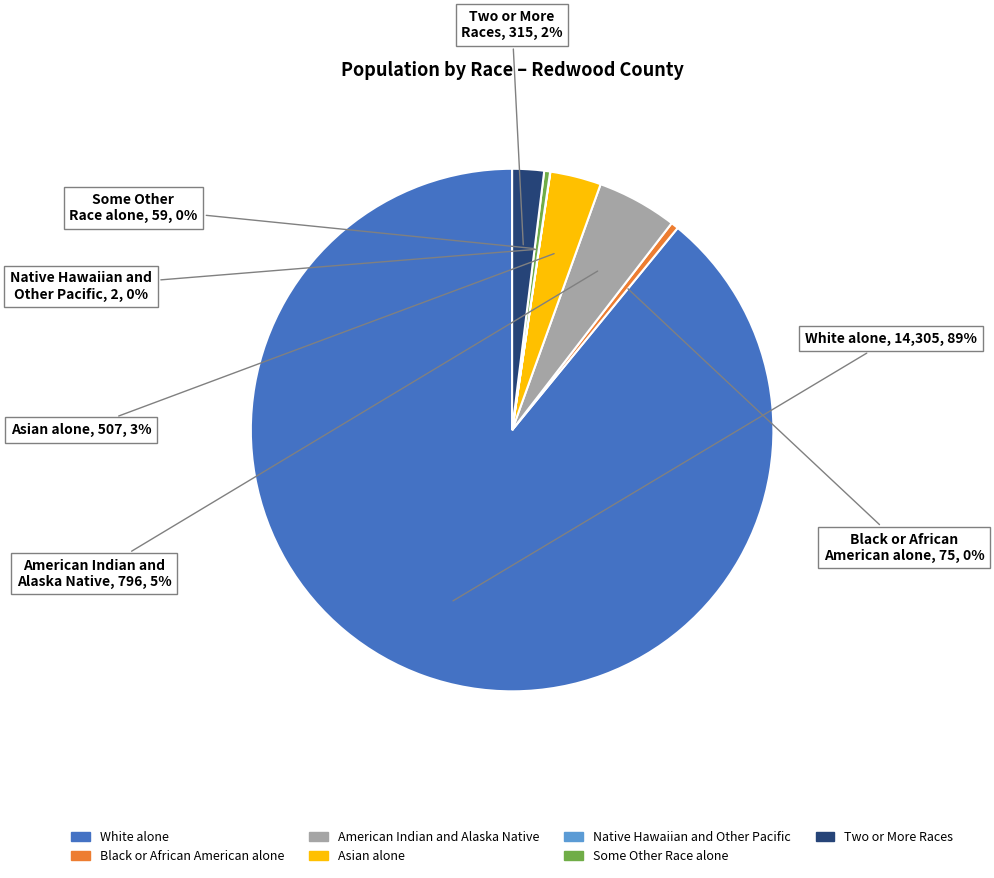

To the nearest percent, what portion does Two or More Races represent?

2%